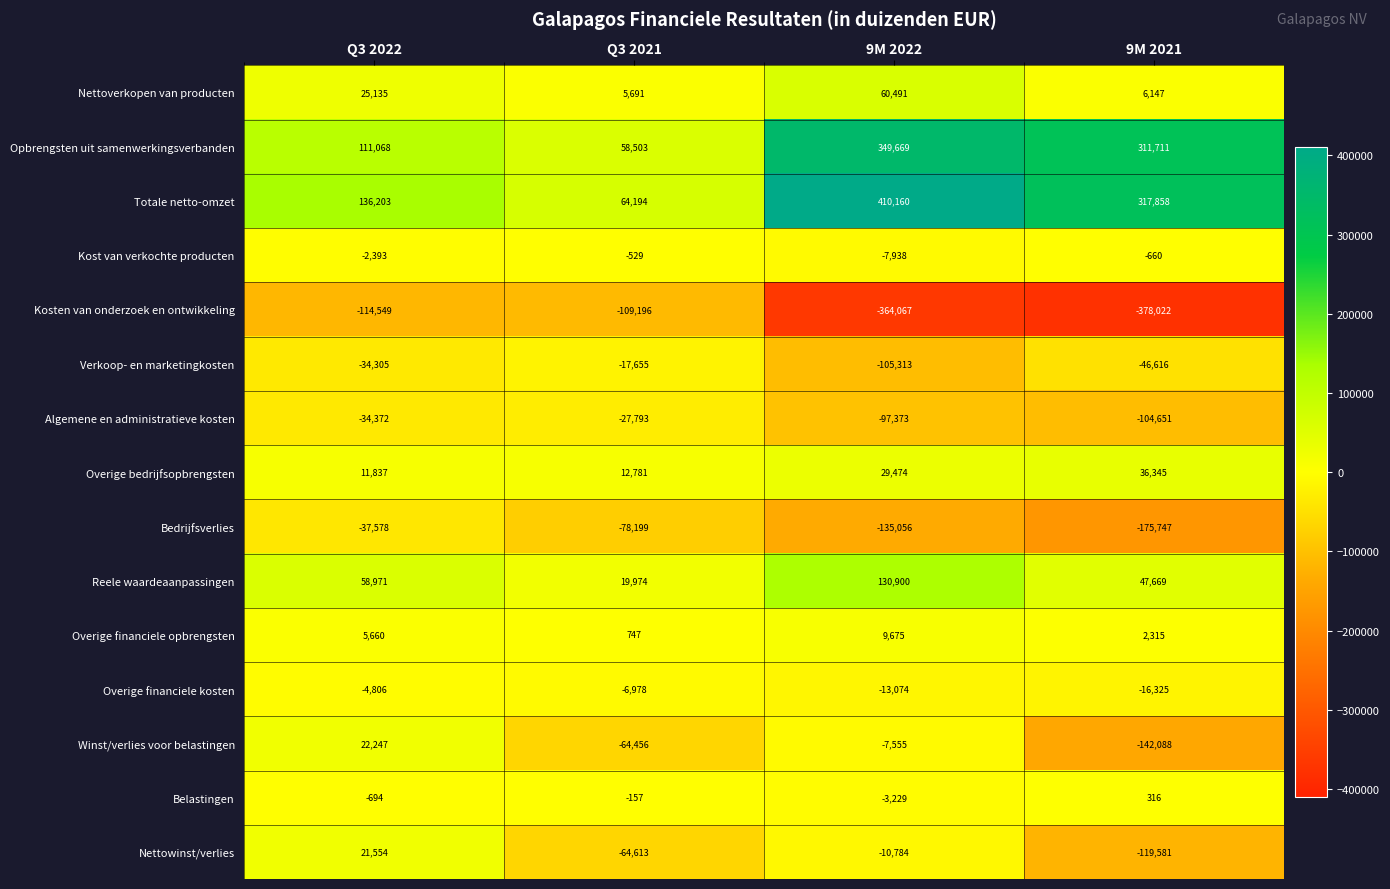

What is the difference between the second highest and second lowest values in the Kost van verkochte producten series?

1733